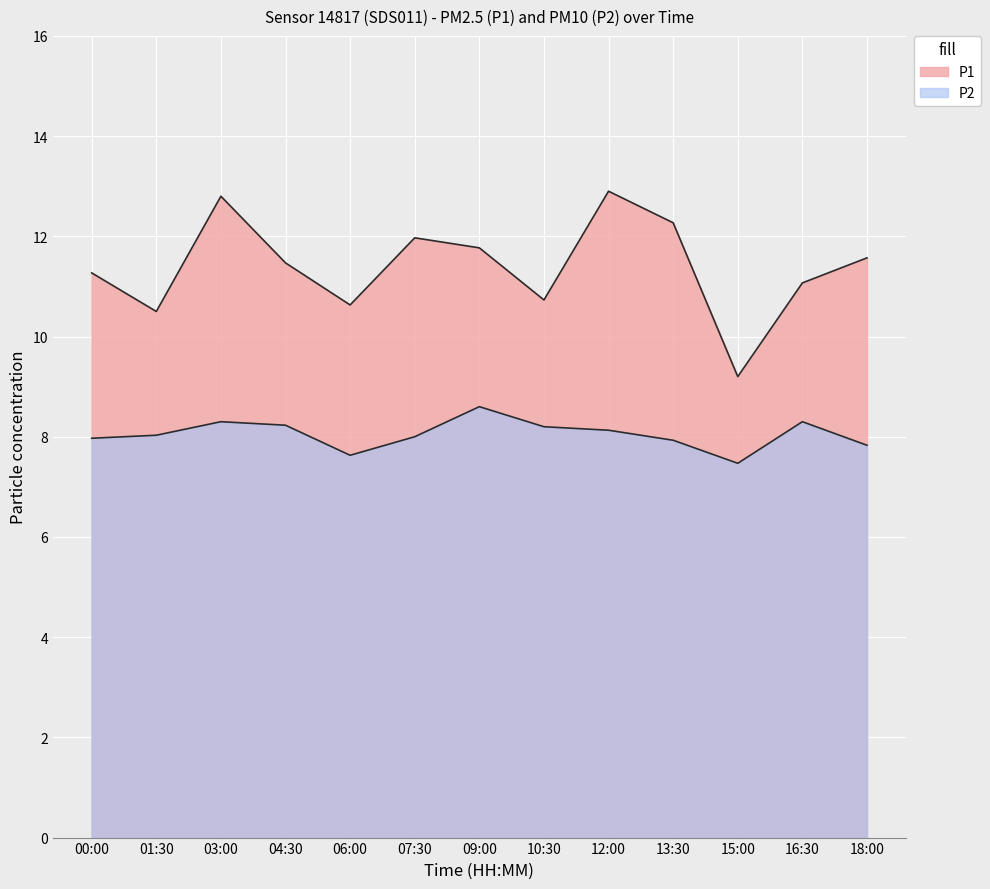

How many data points in P1 are less than 11?

4